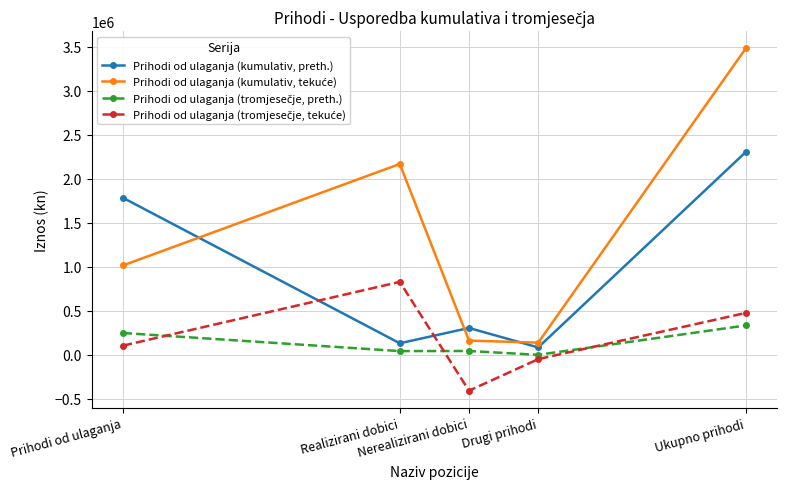

What is the label of the 2nd point from the left?

Realizirani dobici